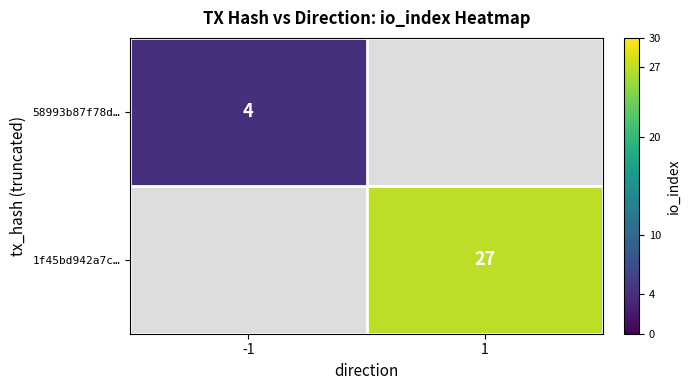

Is it true that 1f45bd942a7c… equals 9 at 1?

False